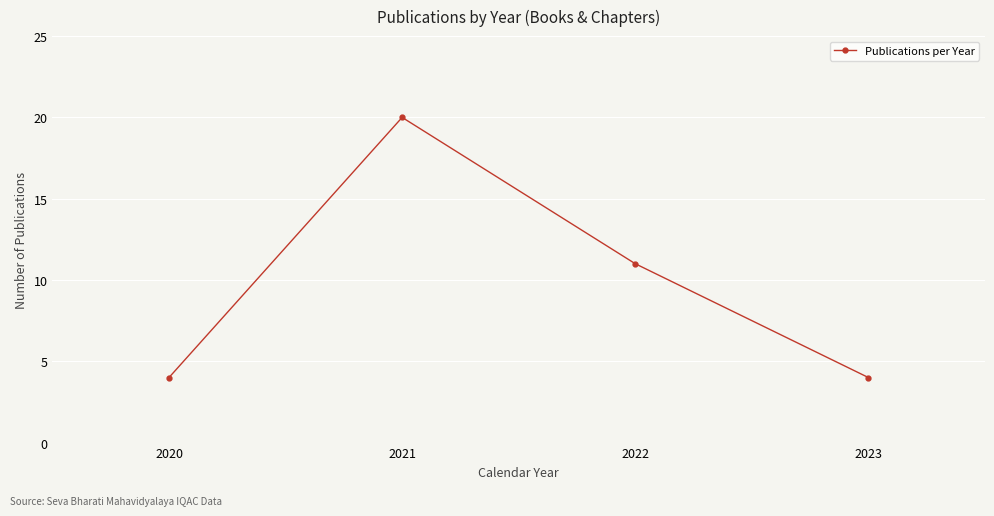

Is it true that the value at 2020 is 4?

True